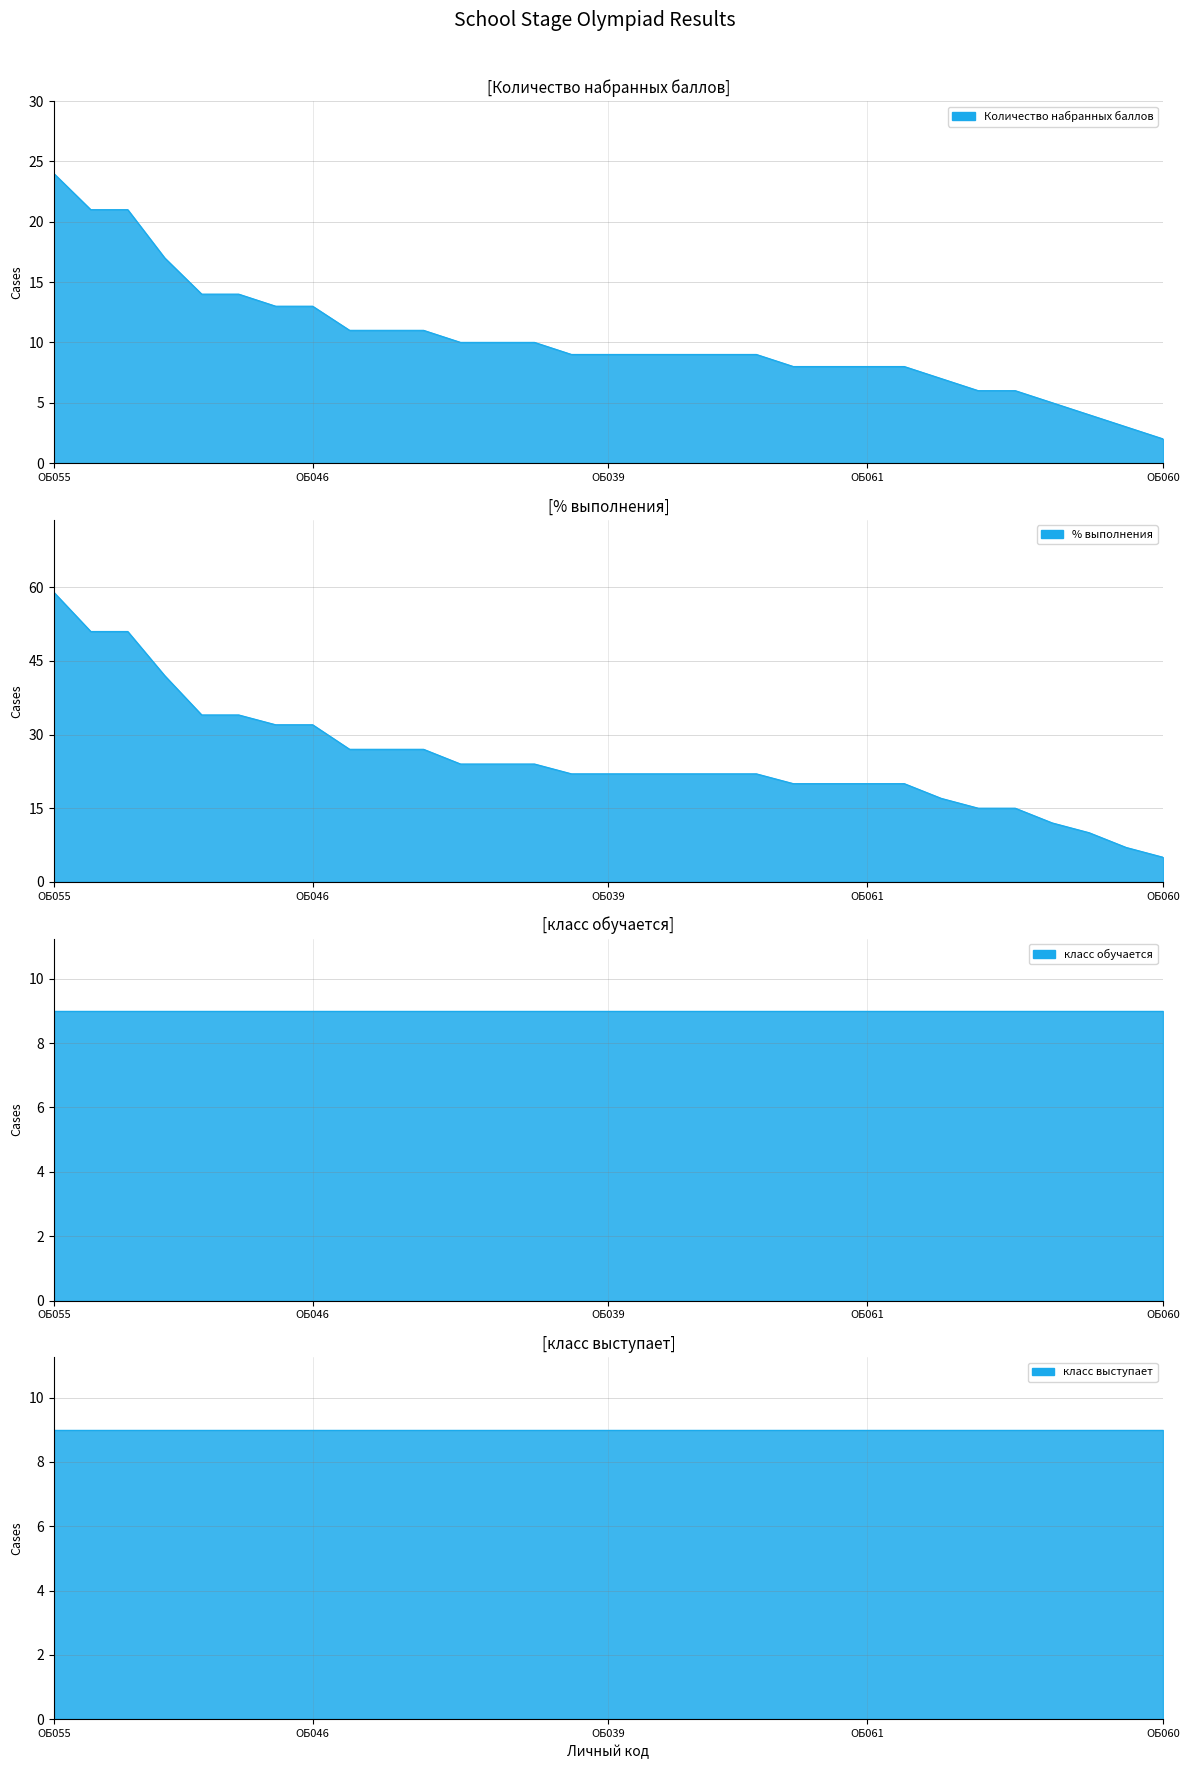

What is the highest value of the % выполнения series?

59